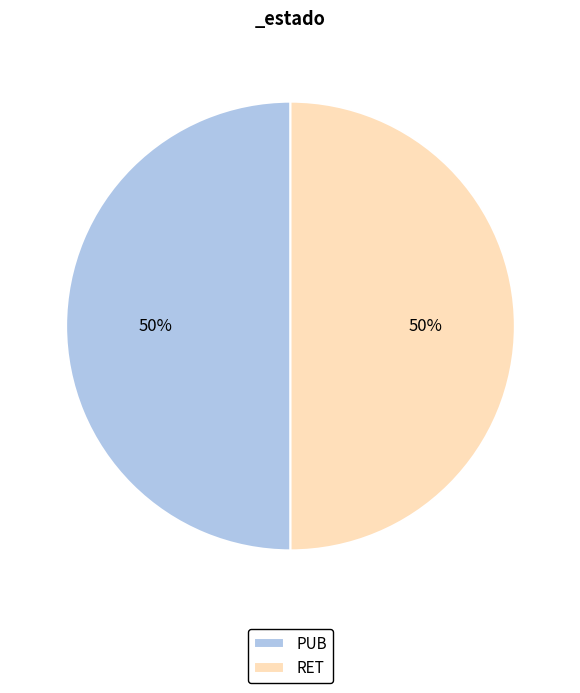

Is the sum of RET and PUB greater than half?

Yes